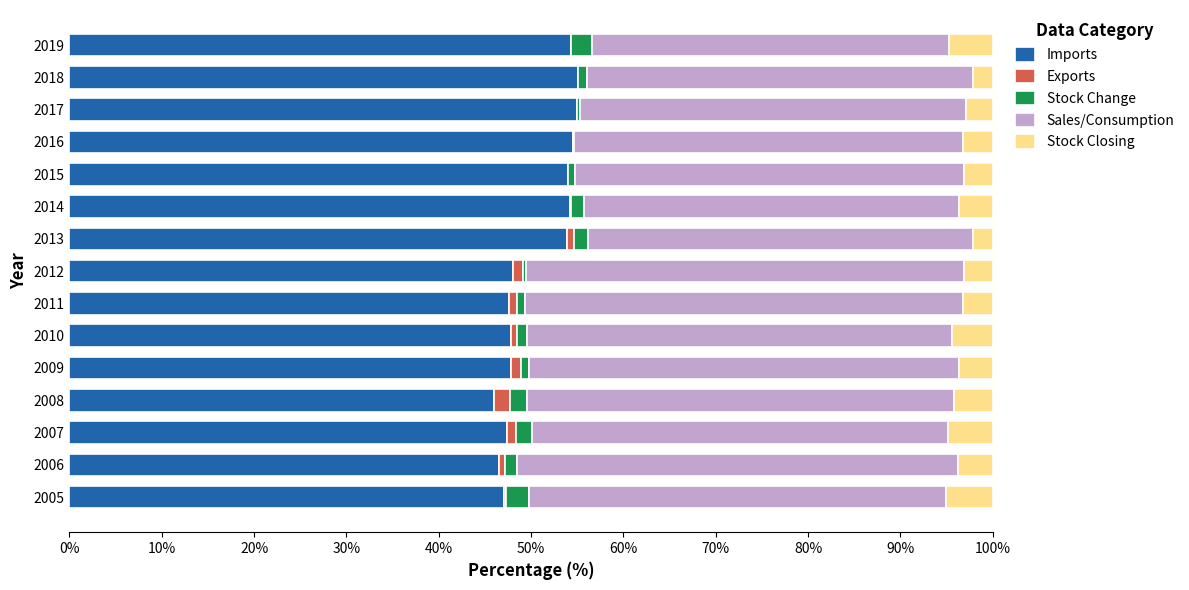

What is the highest value of the Imports series?

55.1